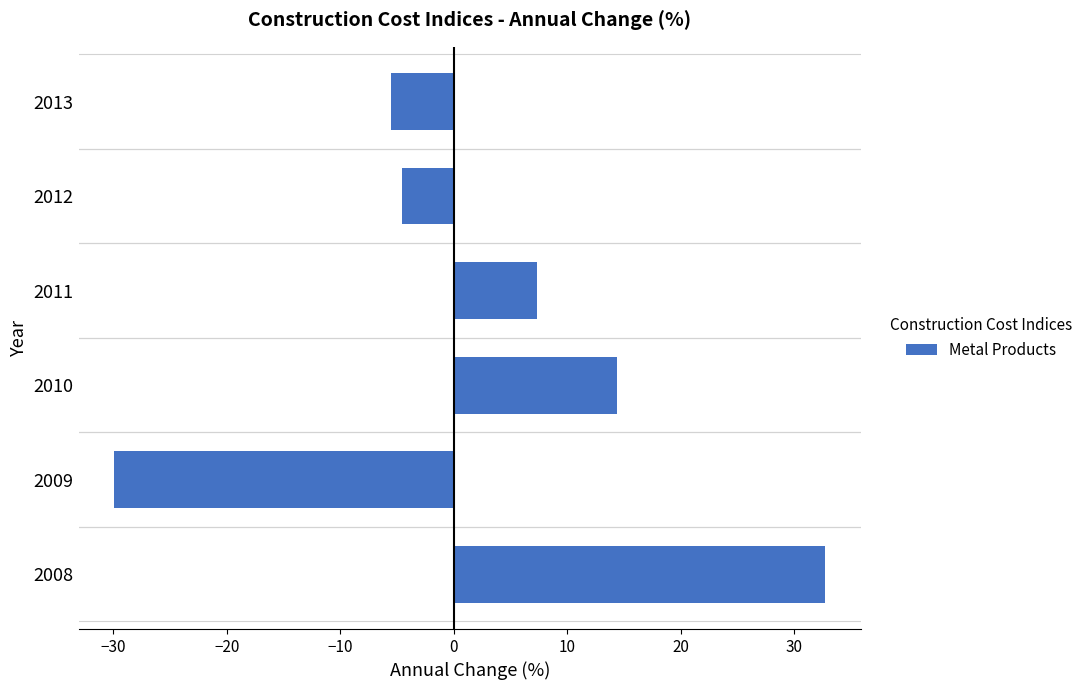

Reading bottom to top, transcribe all the data shown in this chart.

2008=32.7	2009=-29.9	2010=14.4	2011=7.3	2012=-4.5	2013=-5.5